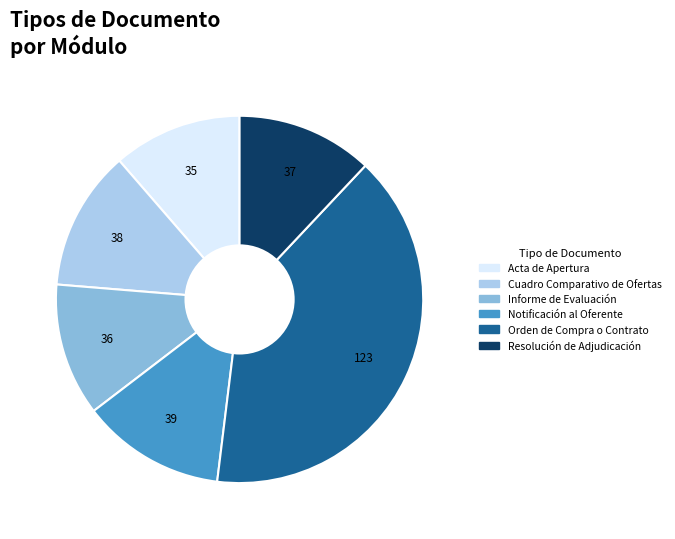

Which has a higher value, Cuadro Comparativo de Ofertas or Informe de Evaluación?

Cuadro Comparativo de Ofertas